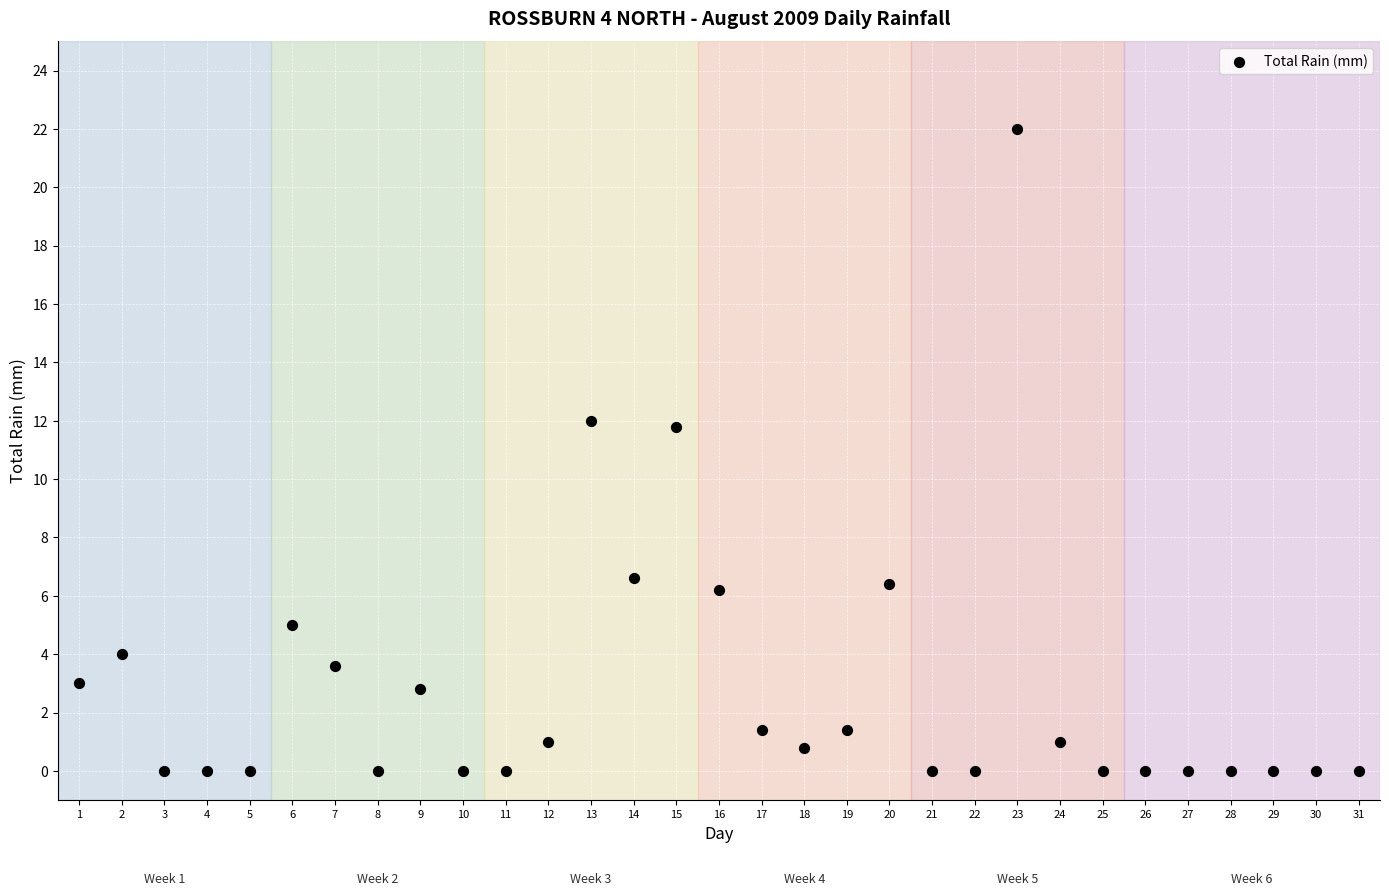

What is the range of Y values (max minus min)?

22.0